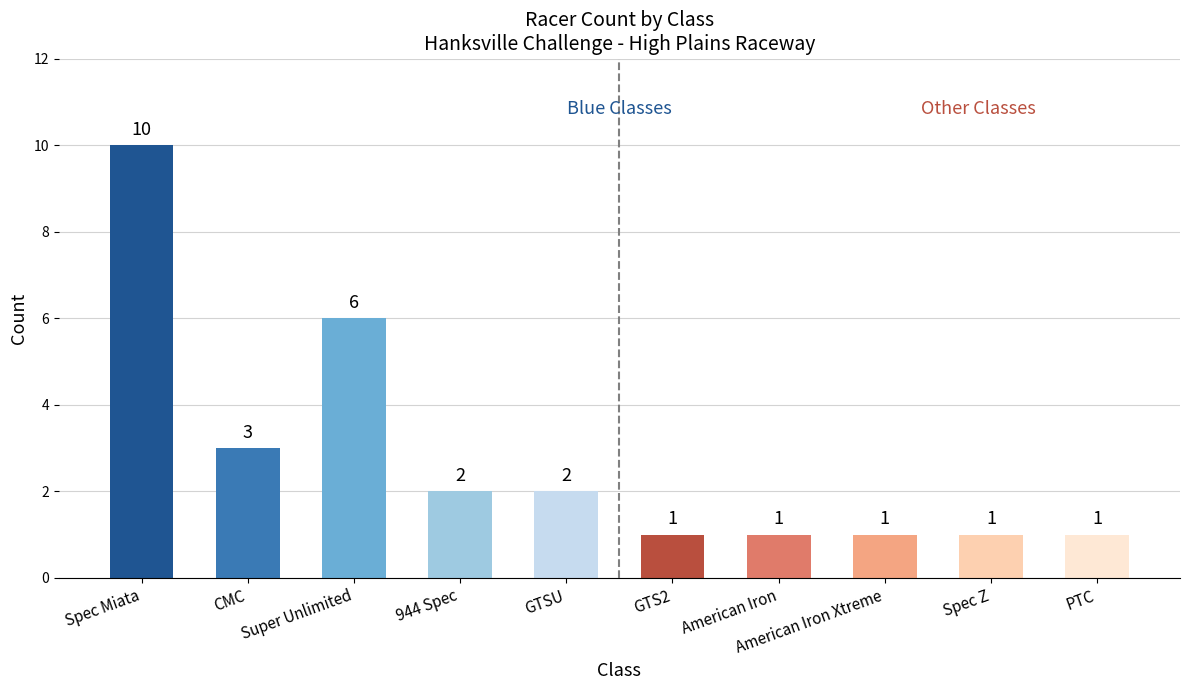

Count the values in the range 1 to 3.

8